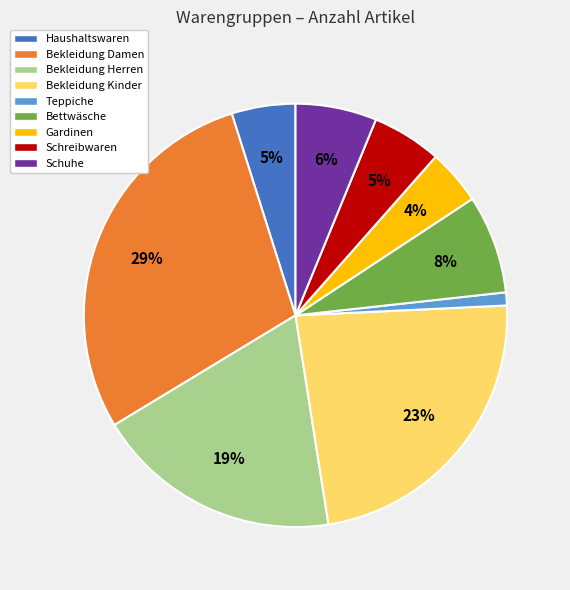

Does Bekleidung Herren account for over 50% of the chart?

No